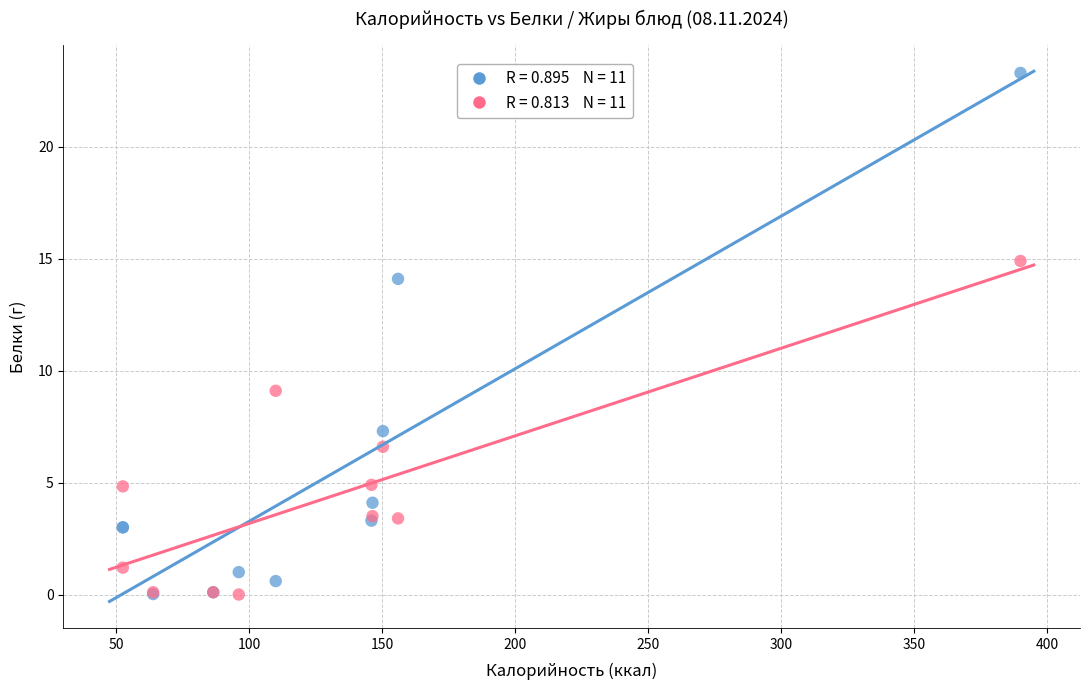

Across all series, what Y value is closest to 11?

9.1